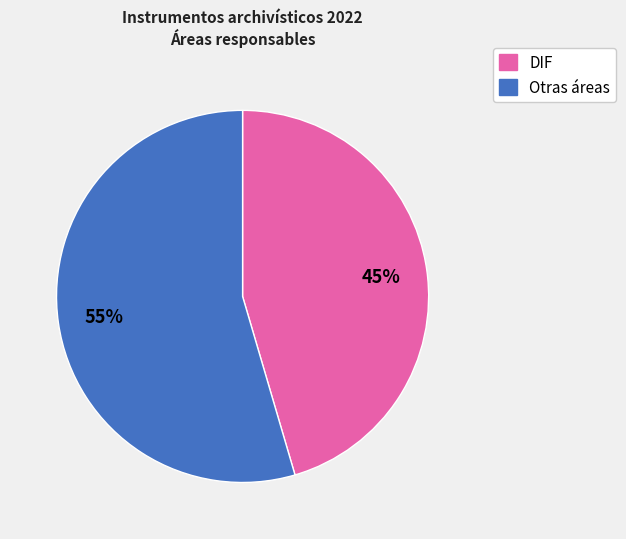

To the nearest percent, what is the average slice percentage?

50%